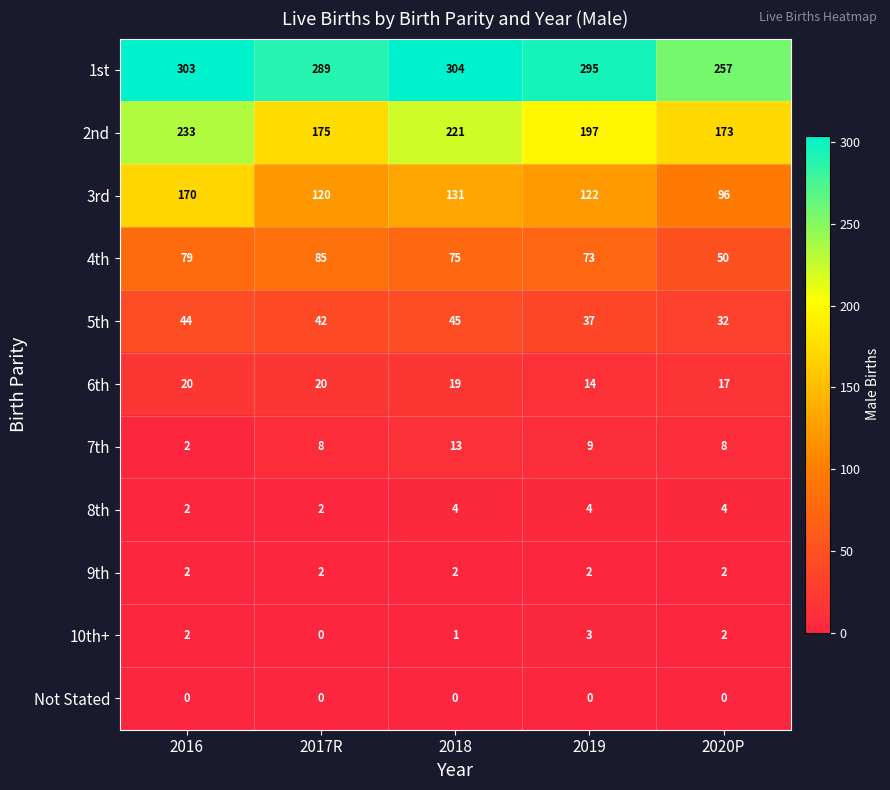

The value of 10th+ at 2020P is 1. True or false?

False